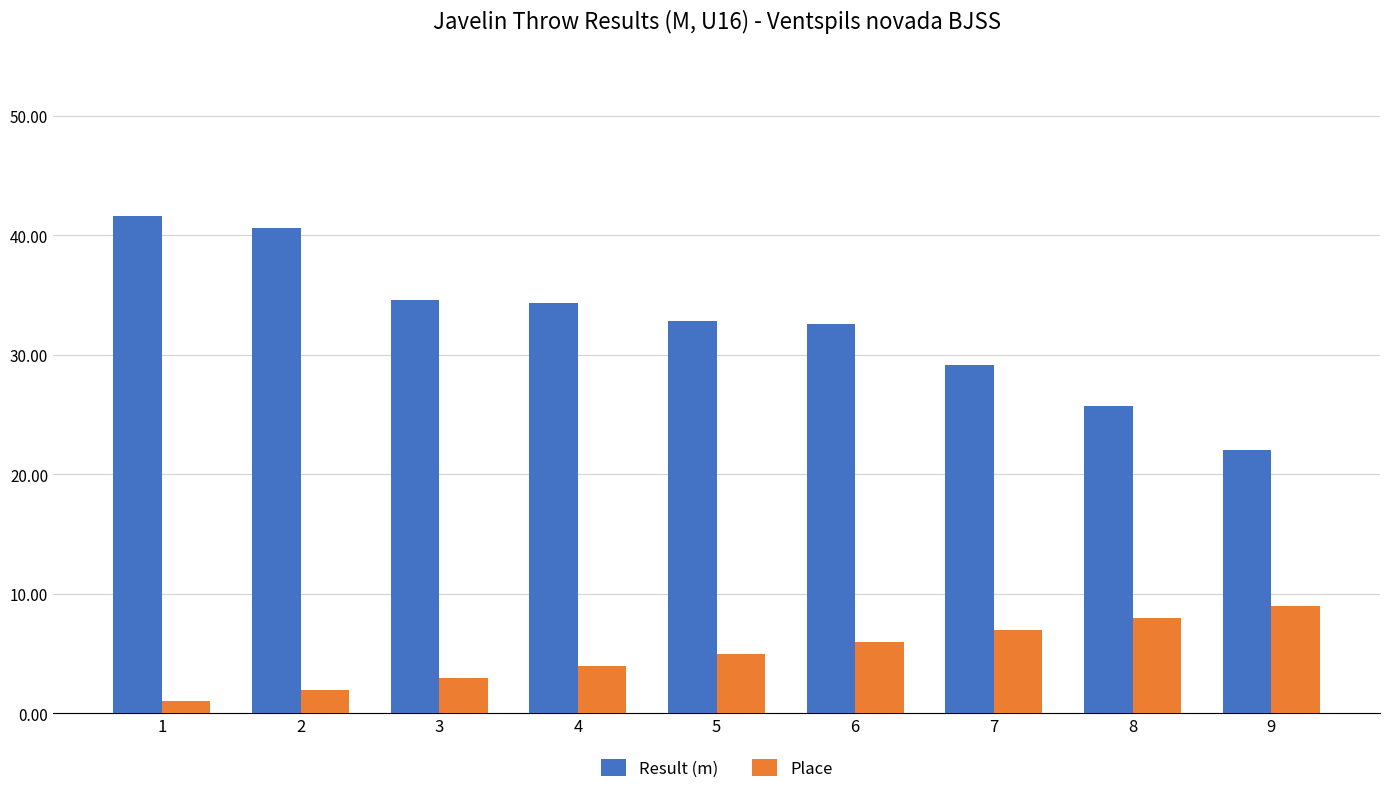

How many bars are there in total?

18